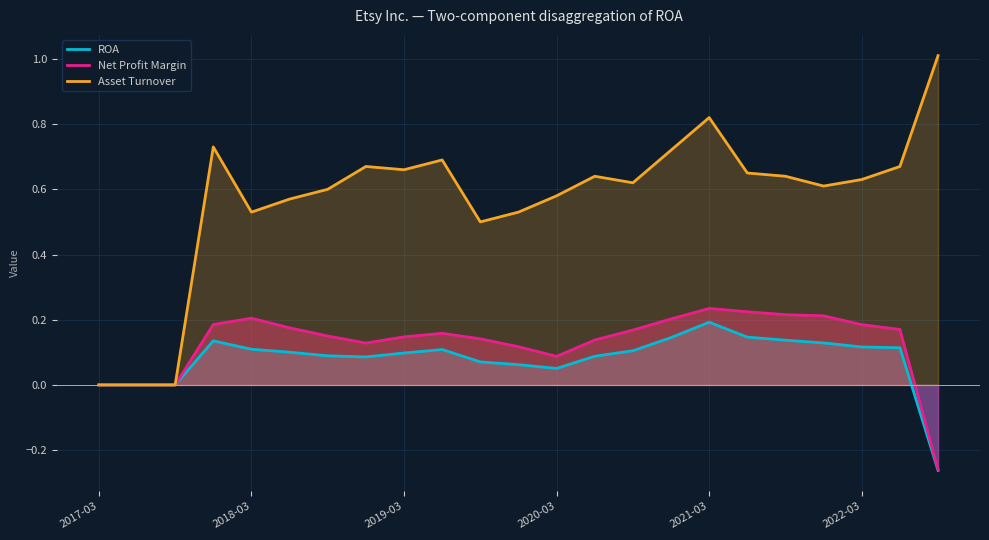

Rank the series at 2022-03 from lowest to highest value.

ROA, Net Profit Margin, Asset Turnover